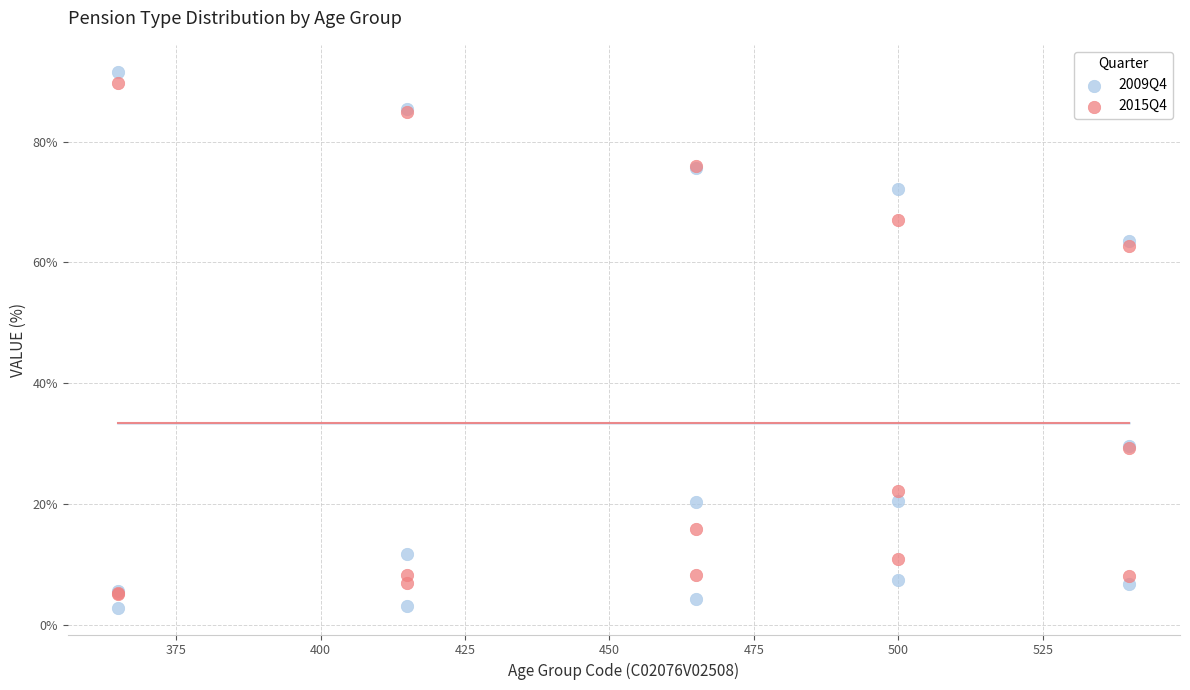

What are all the series names shown in the legend?

2009Q4, 2015Q4